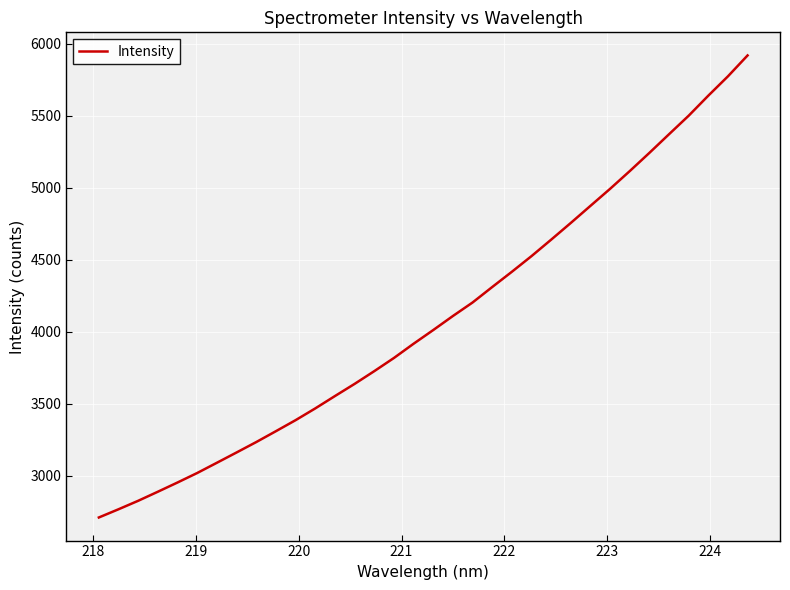

What is the maximum value shown in the chart?

5918.6